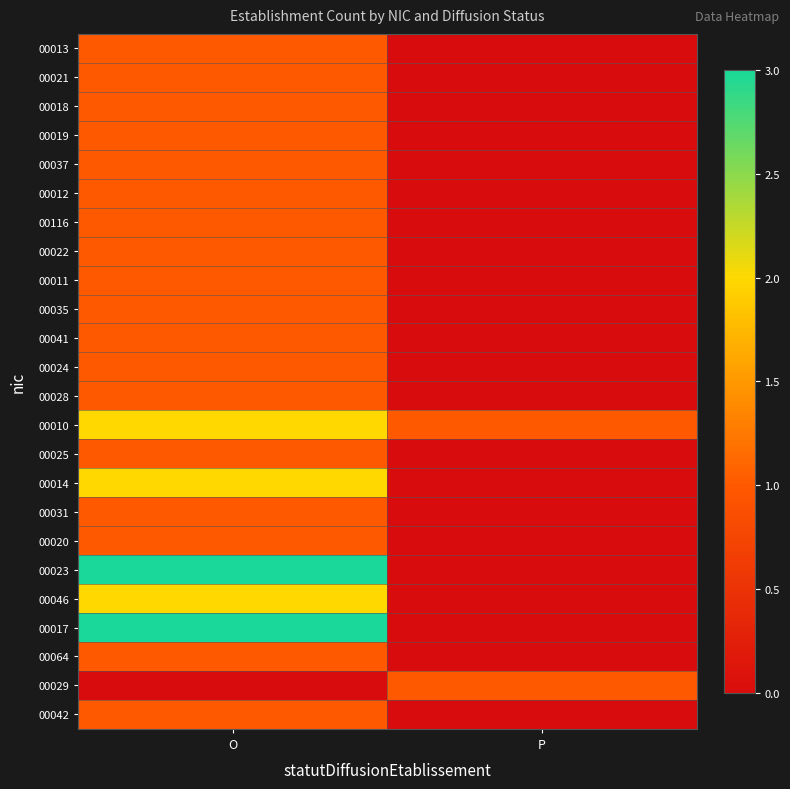

Which series has the largest range (max minus min)?

00023